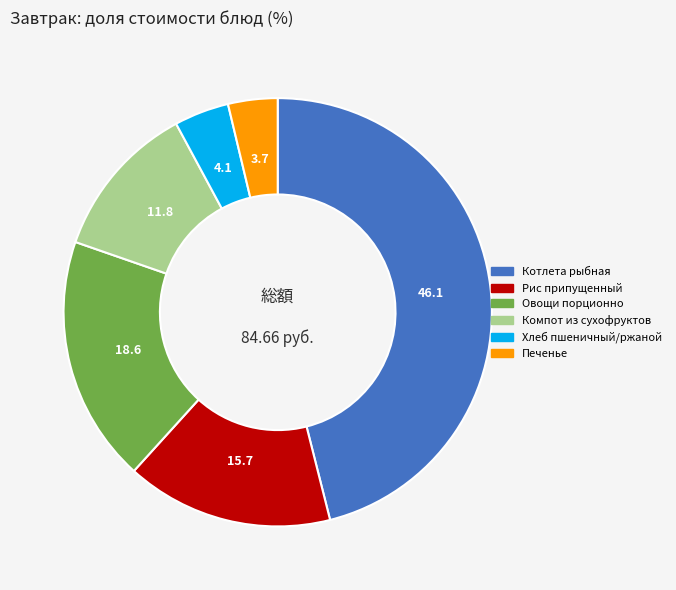

Is Рис припущенный the majority of the pie?

No